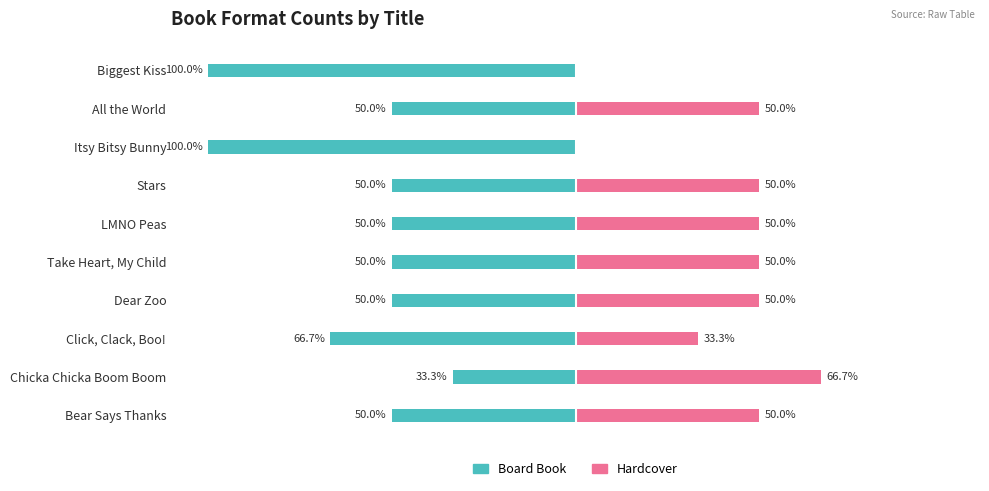

True or false: Hardcover has a value of 65.4 at All the World.

False